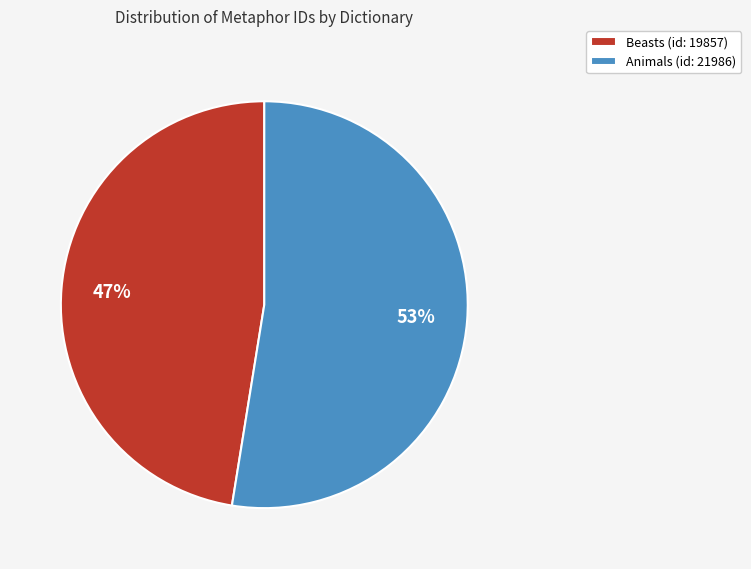

Which slice represents more than half of the pie?

Animals (id: 21986)